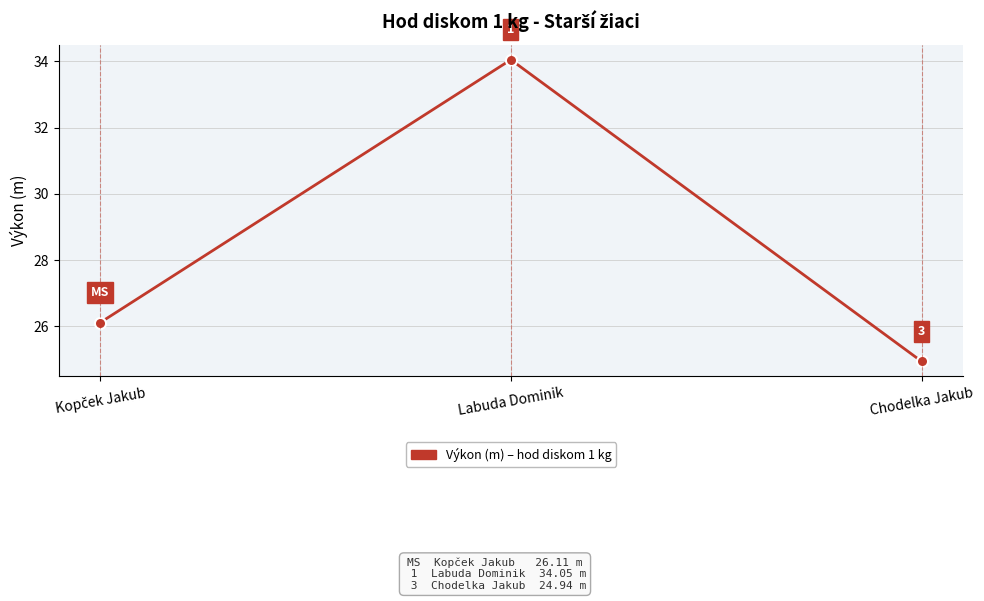

What is the sum of the values at Labuda Dominik and Chodelka Jakub?

59.0